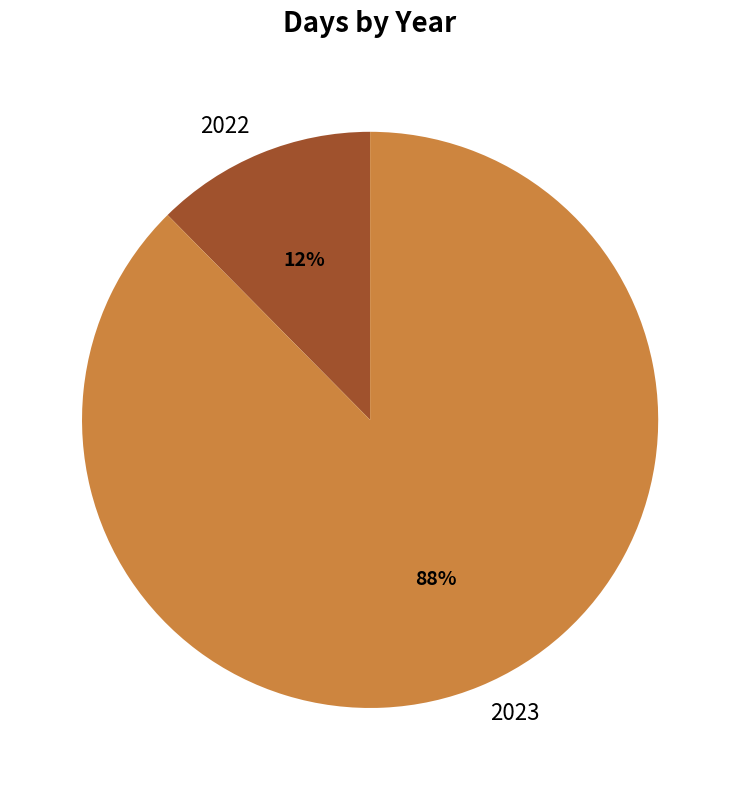

Which category has the smallest portion of the pie?

2022